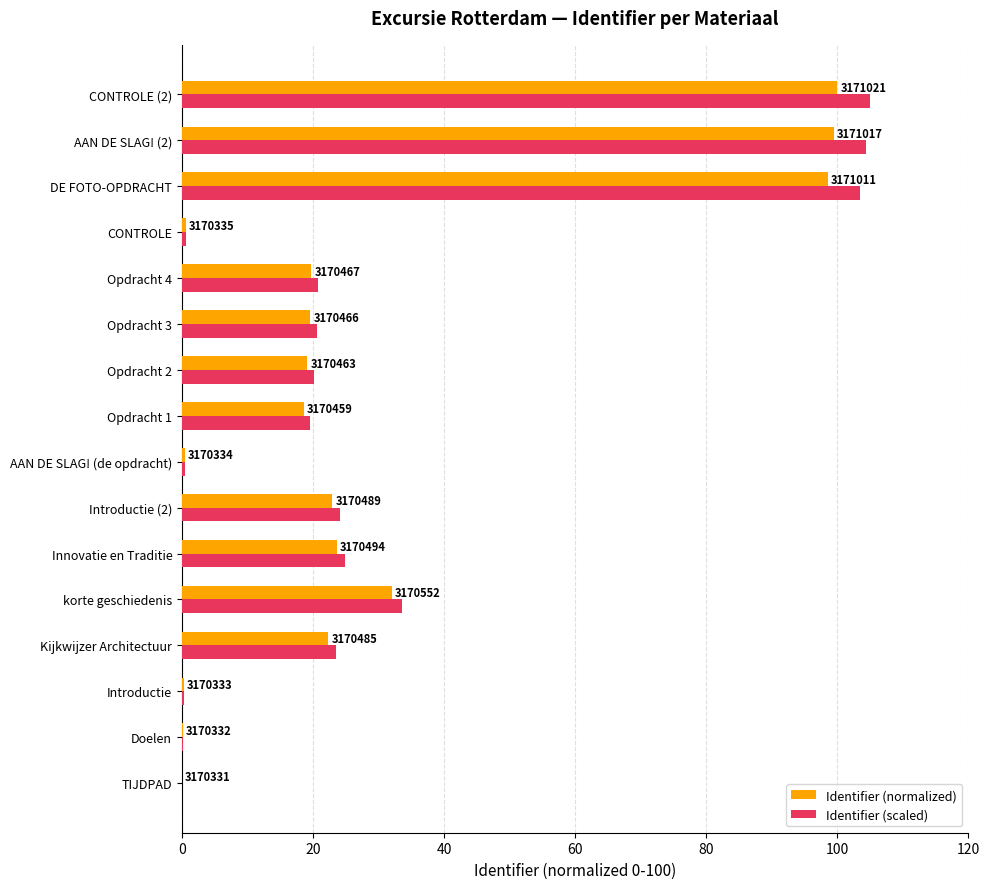

What are all the series names shown in the legend?

Identifier (normalized), Identifier (scaled)